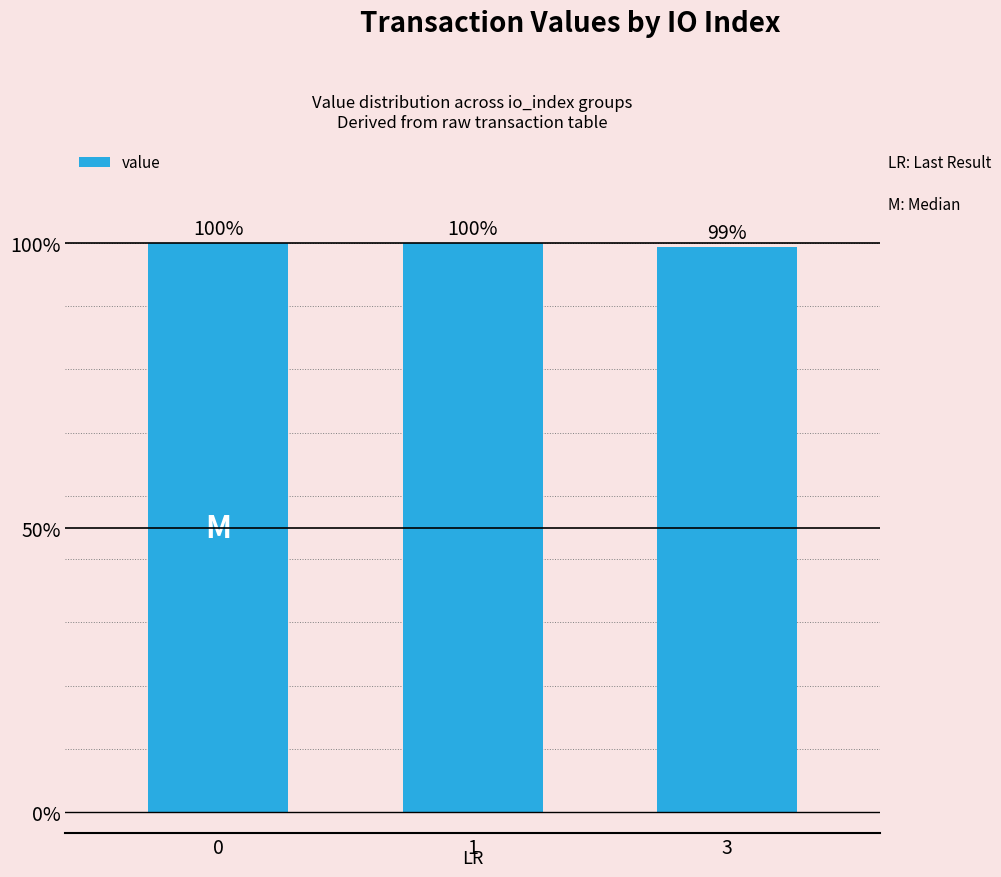

Reading right to left, transcribe all the data shown in this chart.

3=138.2	1=139.1	0=139.1